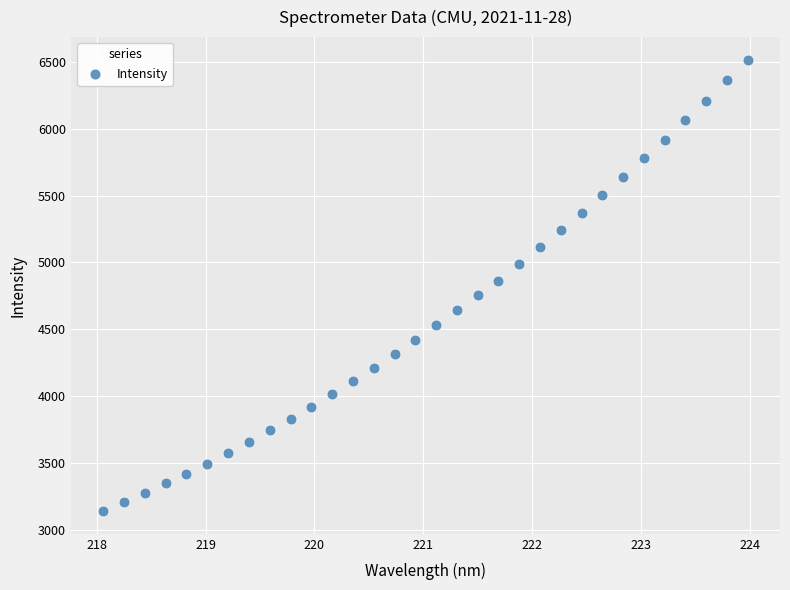

What is the range of X values (max minus min)?

5.9